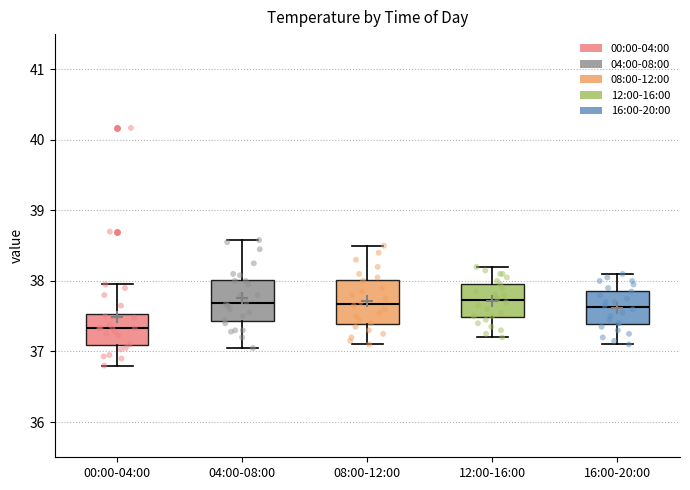

Which box has the lowest median line?

00:00-04:00